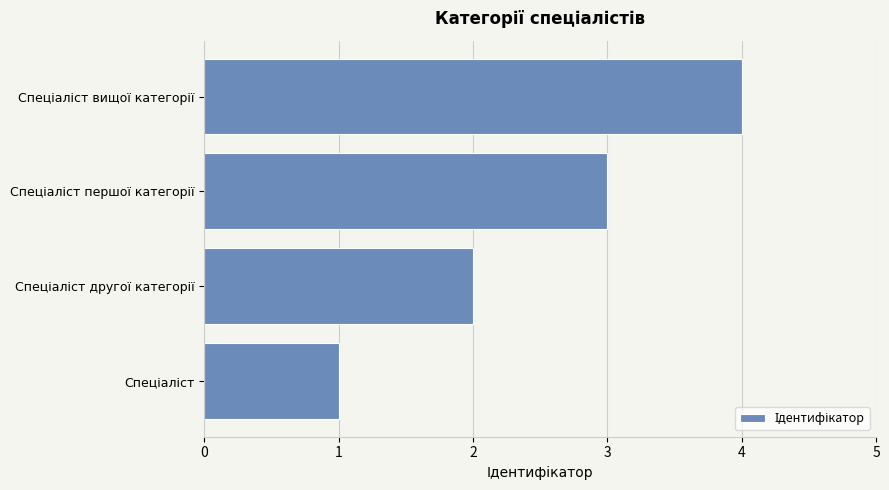

Does the chart contain stacked bars?

No